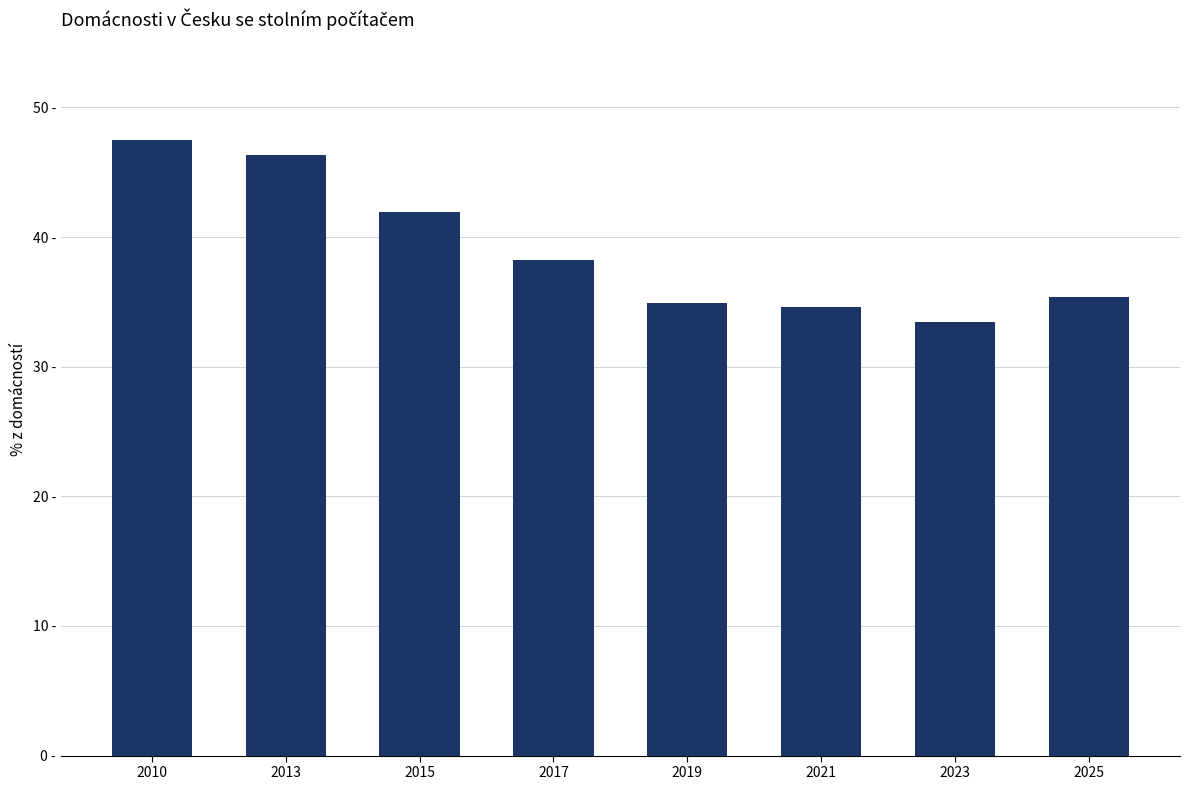

What is the change in value from 2010 to 2015?

-5.5